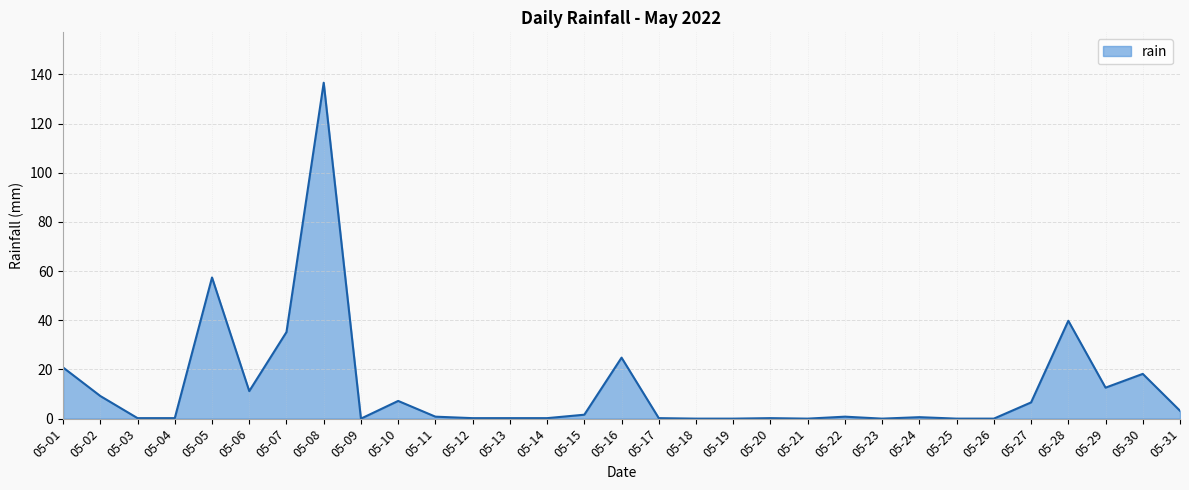

What is the greatest value displayed?

136.6